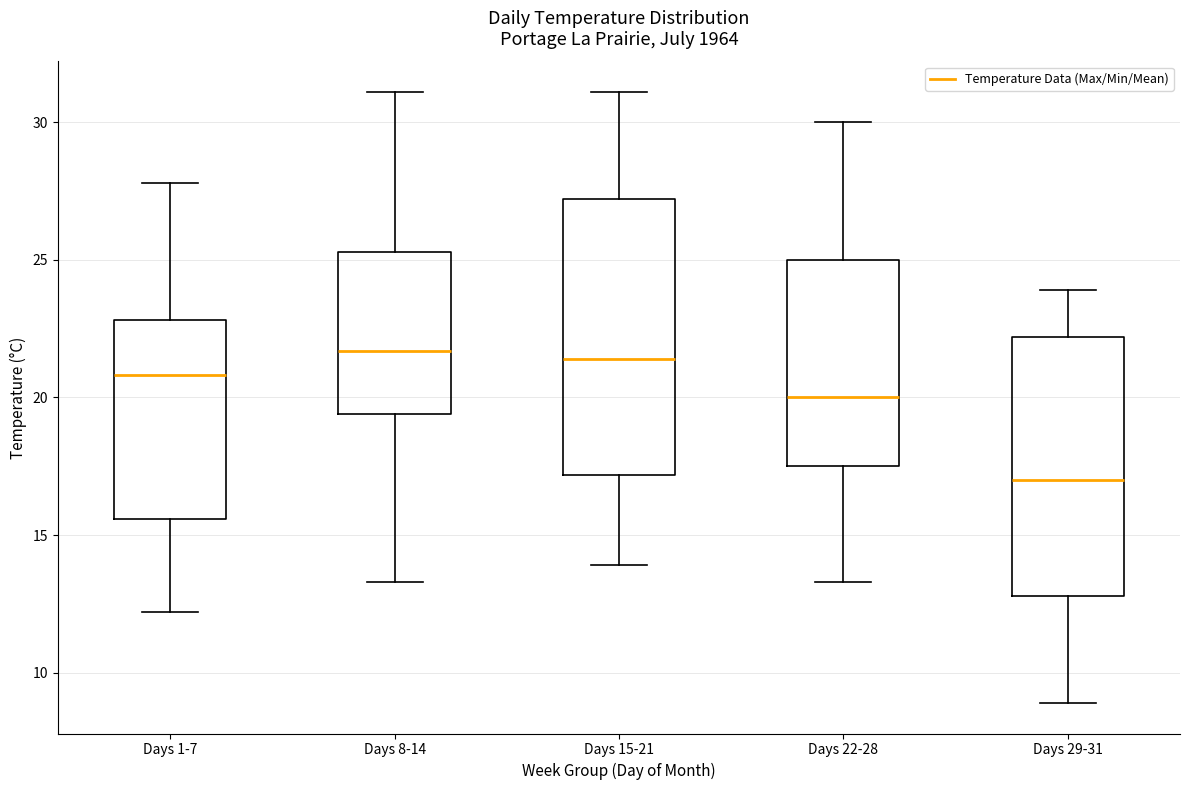

Where does the lower whisker of the box for Days 22-28 end on the y-axis? The values are not printed on the chart, so give them approximately, as read against the axis.

13.5